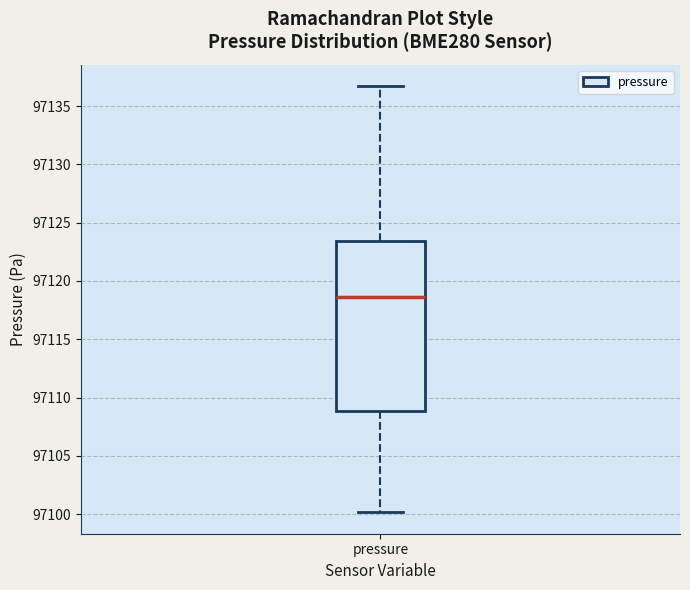

Where does the median line of the box for pressure sit on the y-axis? The values are not printed on the chart, so give them approximately, as read against the axis.

97118.5